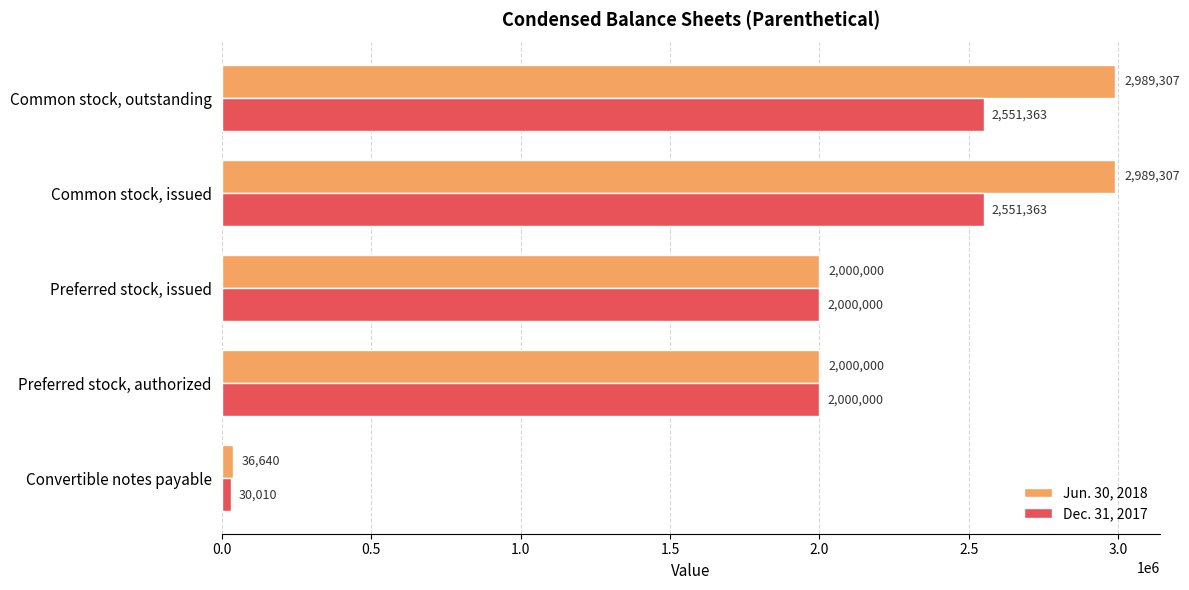

What is the difference between the highest and lowest values at Convertible notes payable?

6630